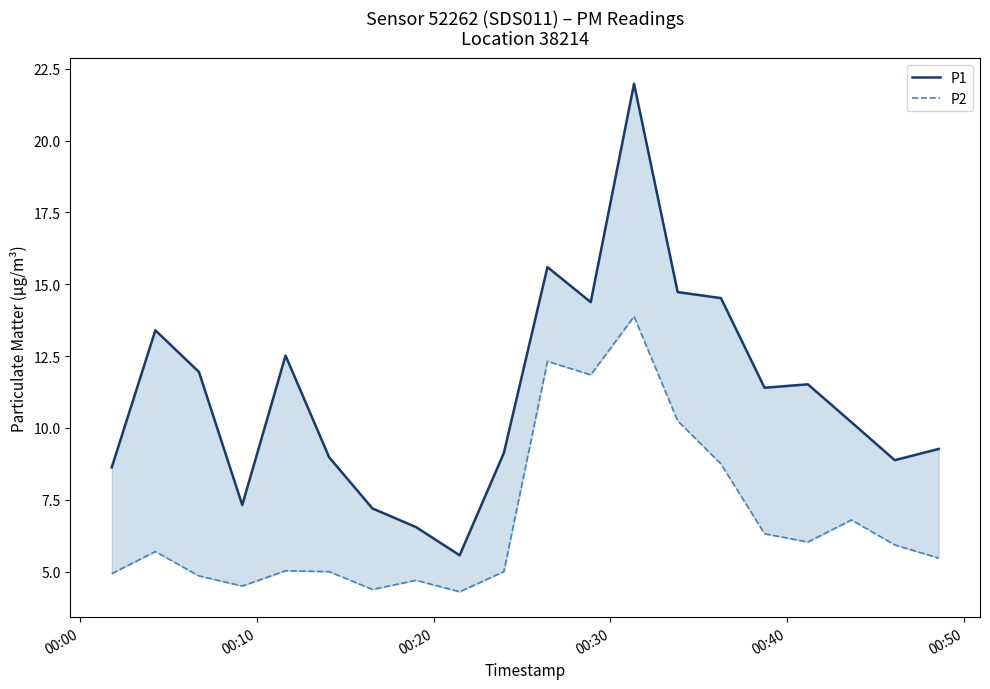

Is it true that P1 equals 16.7 at 16?

False